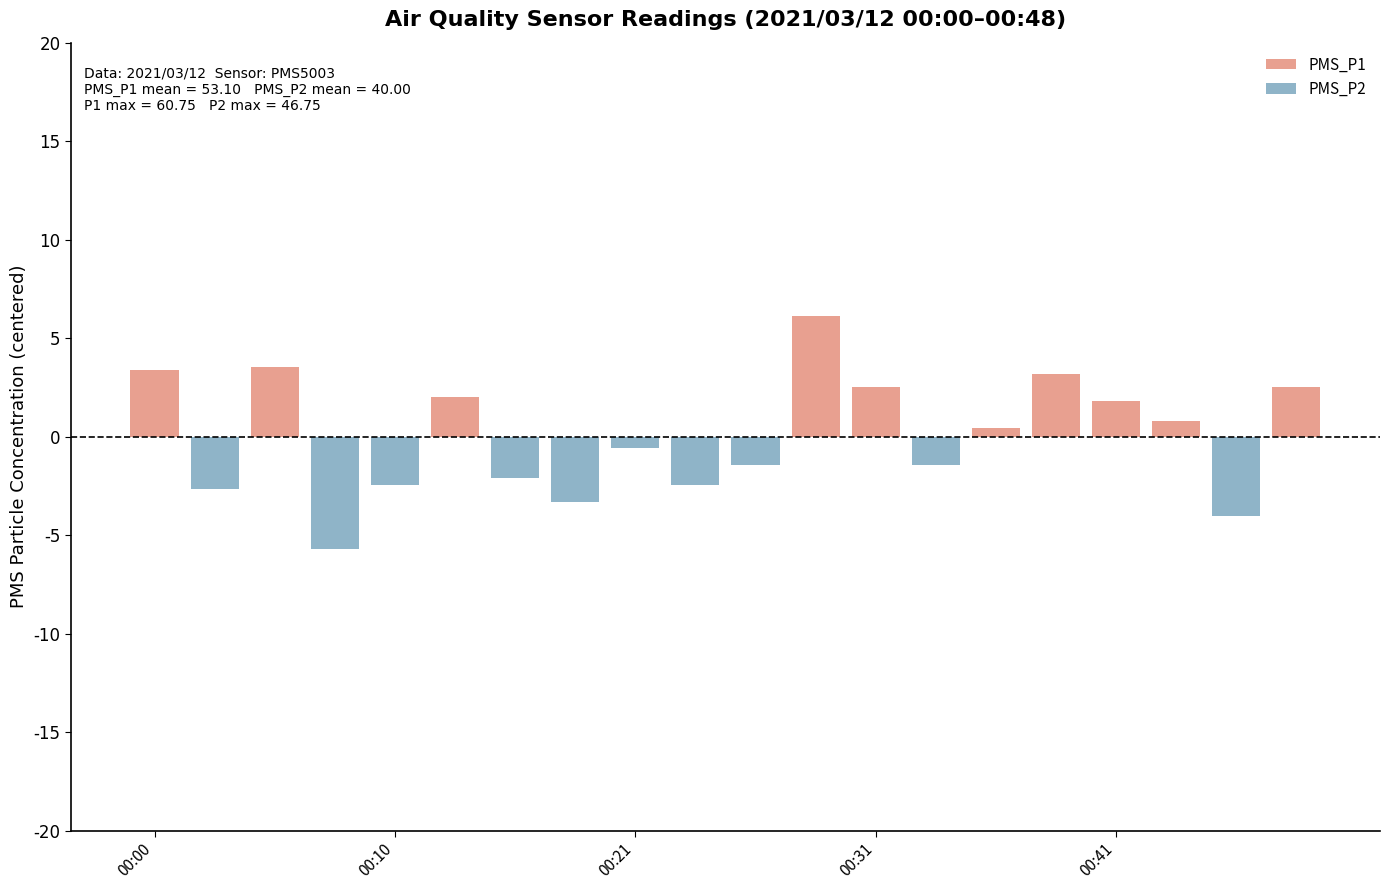

Which series has the widest spread of values?

PMS_P1